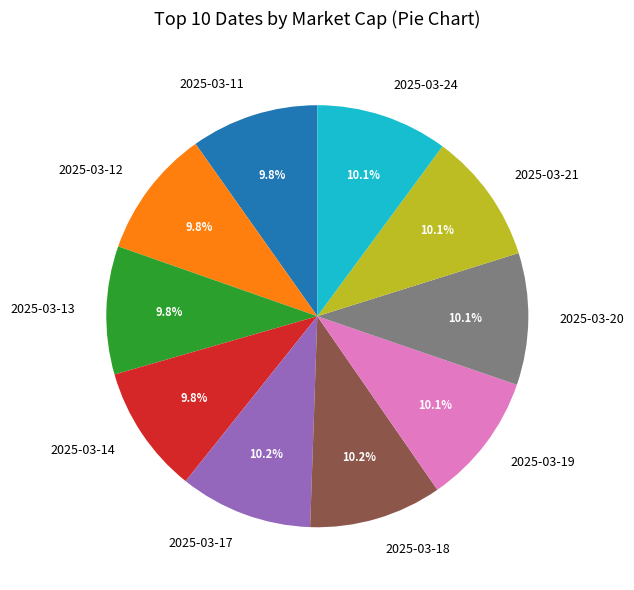

To the nearest percent, what portion does 2025-03-14 represent?

10%